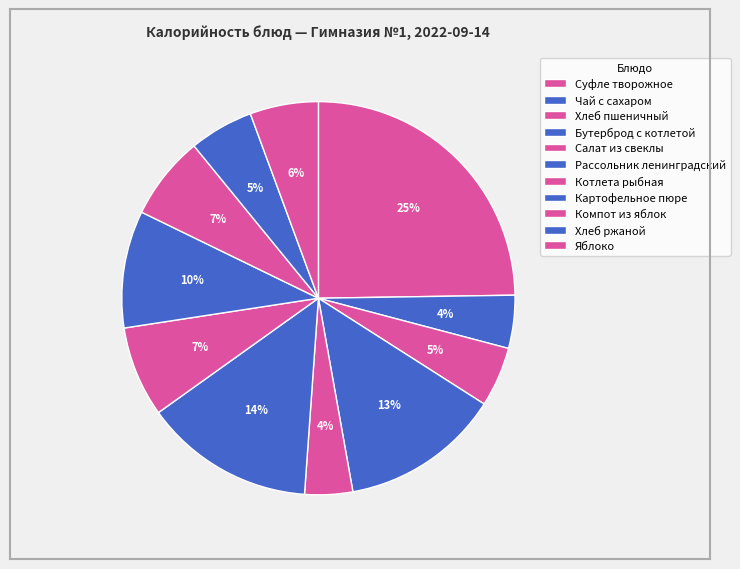

To the nearest percent, what is the average slice percentage?

9%